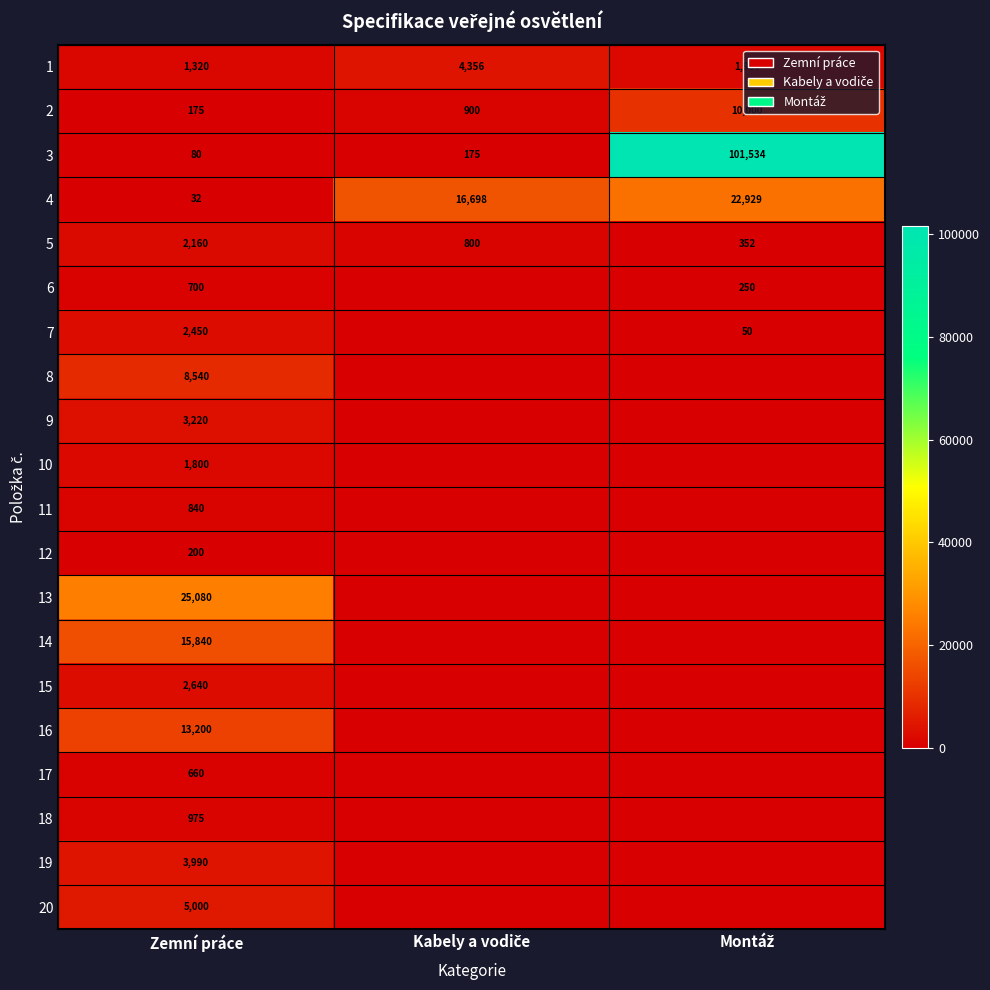

Is it true that 15 equals 2640 at Zemní práce?

True